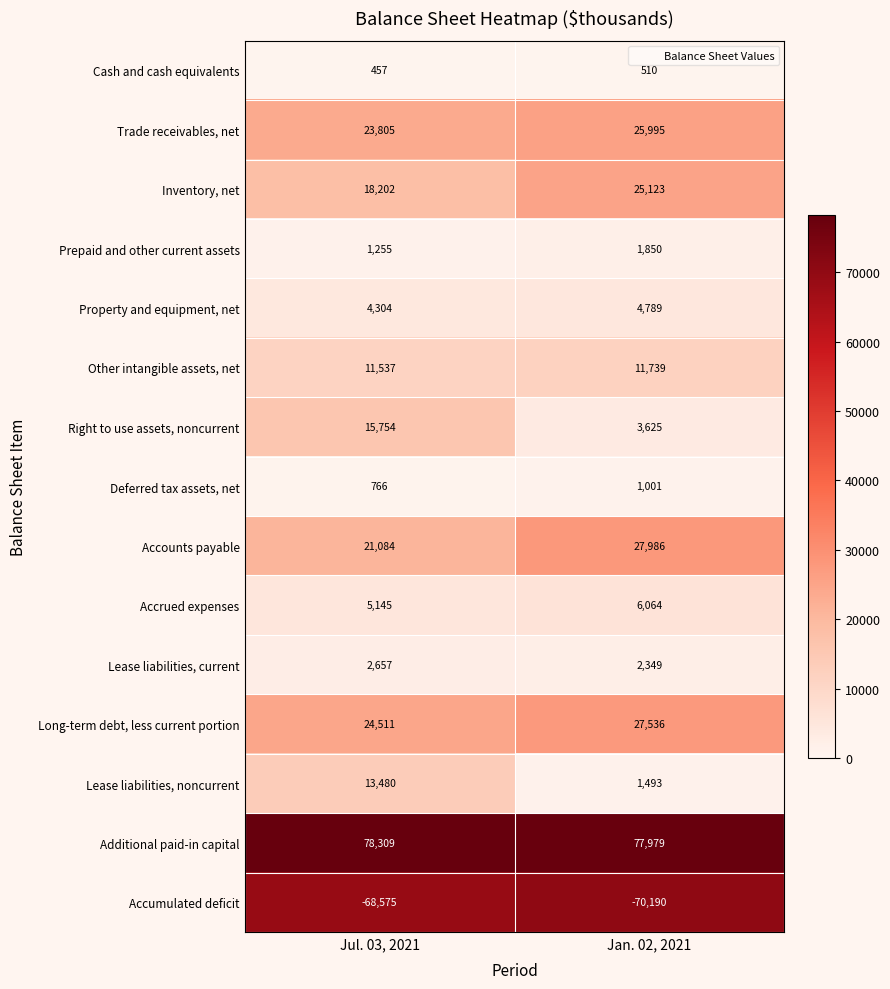

What is the highest value of the Trade receivables, net series?

25995